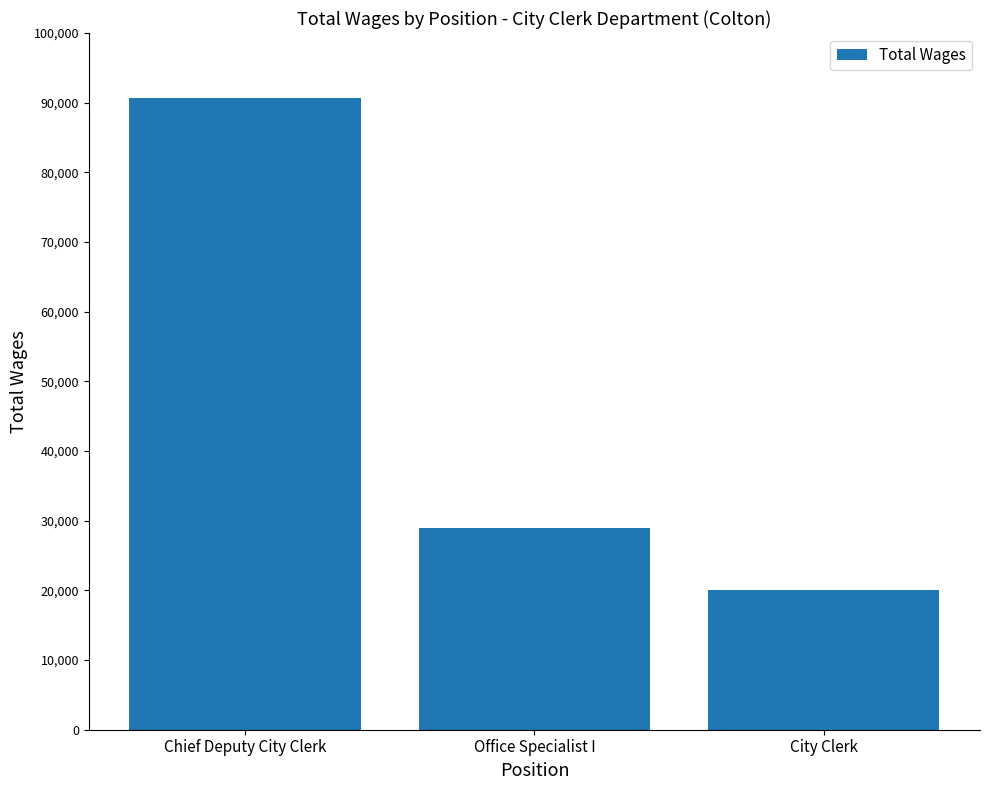

Approximately how many times larger is the value at Office Specialist I compared to Chief Deputy City Clerk?

0.3